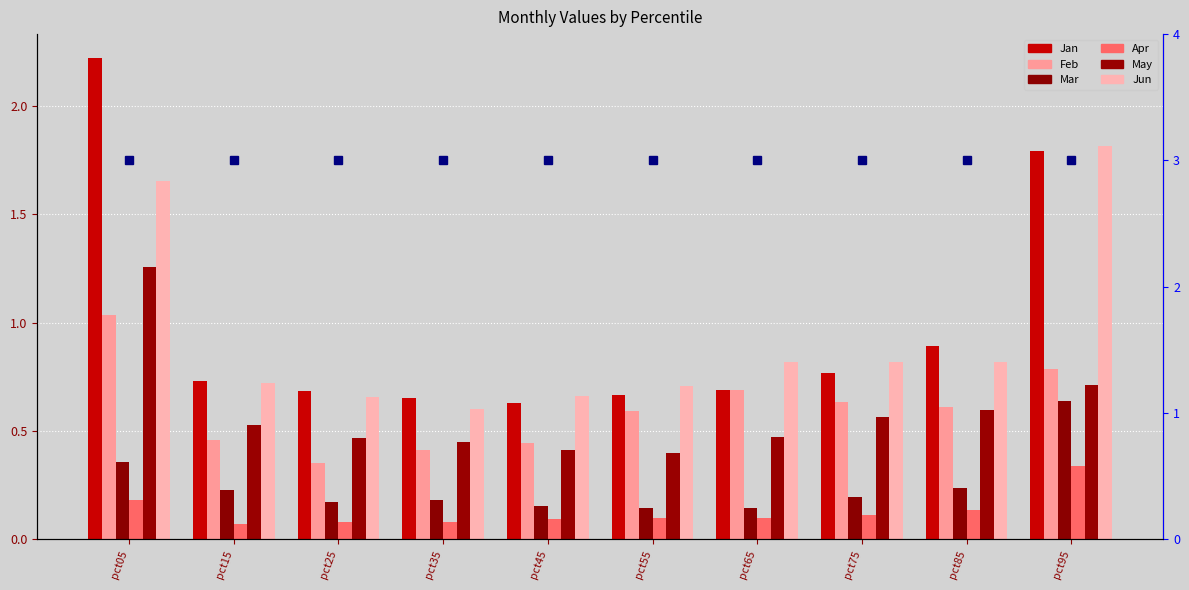

Reading right to left, extract all data points from this chart.

Jan: pct95=1.8	pct85=0.9	pct75=0.8	pct65=0.7	pct55=0.7	pct45=0.6	pct35=0.7	pct25=0.7	pct15=0.7	pct05=2.2
Feb: pct95=0.8	pct85=0.6	pct75=0.6	pct65=0.7	pct55=0.6	pct45=0.4	pct35=0.4	pct25=0.4	pct15=0.5	pct05=1.0
Mar: pct95=0.6	pct85=0.2	pct75=0.2	pct65=0.1	pct55=0.1	pct45=0.2	pct35=0.2	pct25=0.2	pct15=0.2	pct05=0.4
Apr: pct95=0.3	pct85=0.1	pct75=0.1	pct65=0.1	pct55=0.1	pct45=0.1	pct35=0.1	pct25=0.1	pct15=0.1	pct05=0.2
May: pct95=0.7	pct85=0.6	pct75=0.6	pct65=0.5	pct55=0.4	pct45=0.4	pct35=0.4	pct25=0.5	pct15=0.5	pct05=1.3
Jun: pct95=1.8	pct85=0.8	pct75=0.8	pct65=0.8	pct55=0.7	pct45=0.7	pct35=0.6	pct25=0.7	pct15=0.7	pct05=1.7